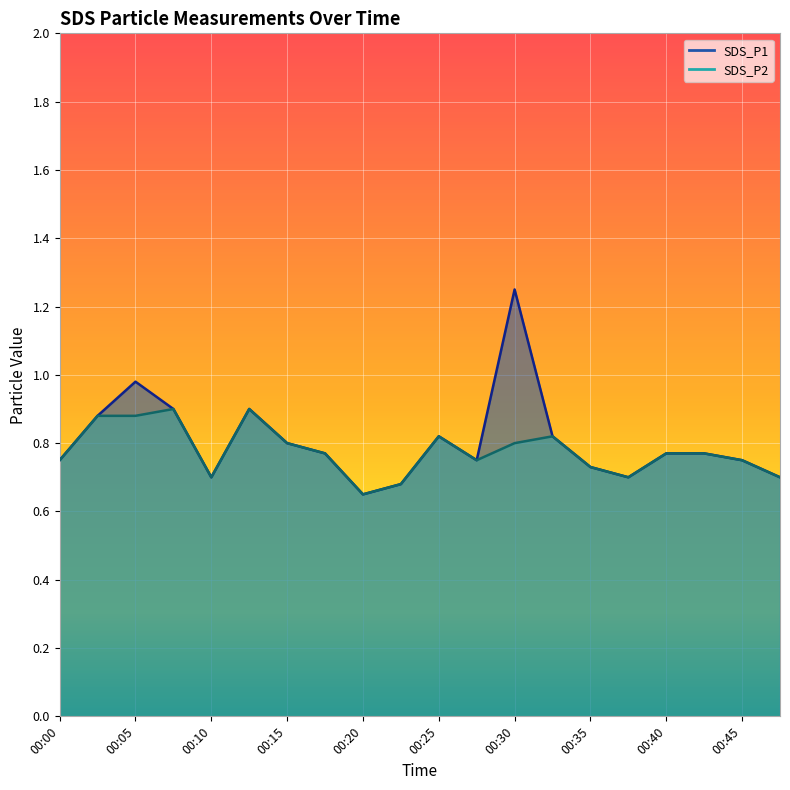

At 00:33, list the series in order from smallest to largest.

SDS_P1, SDS_P2